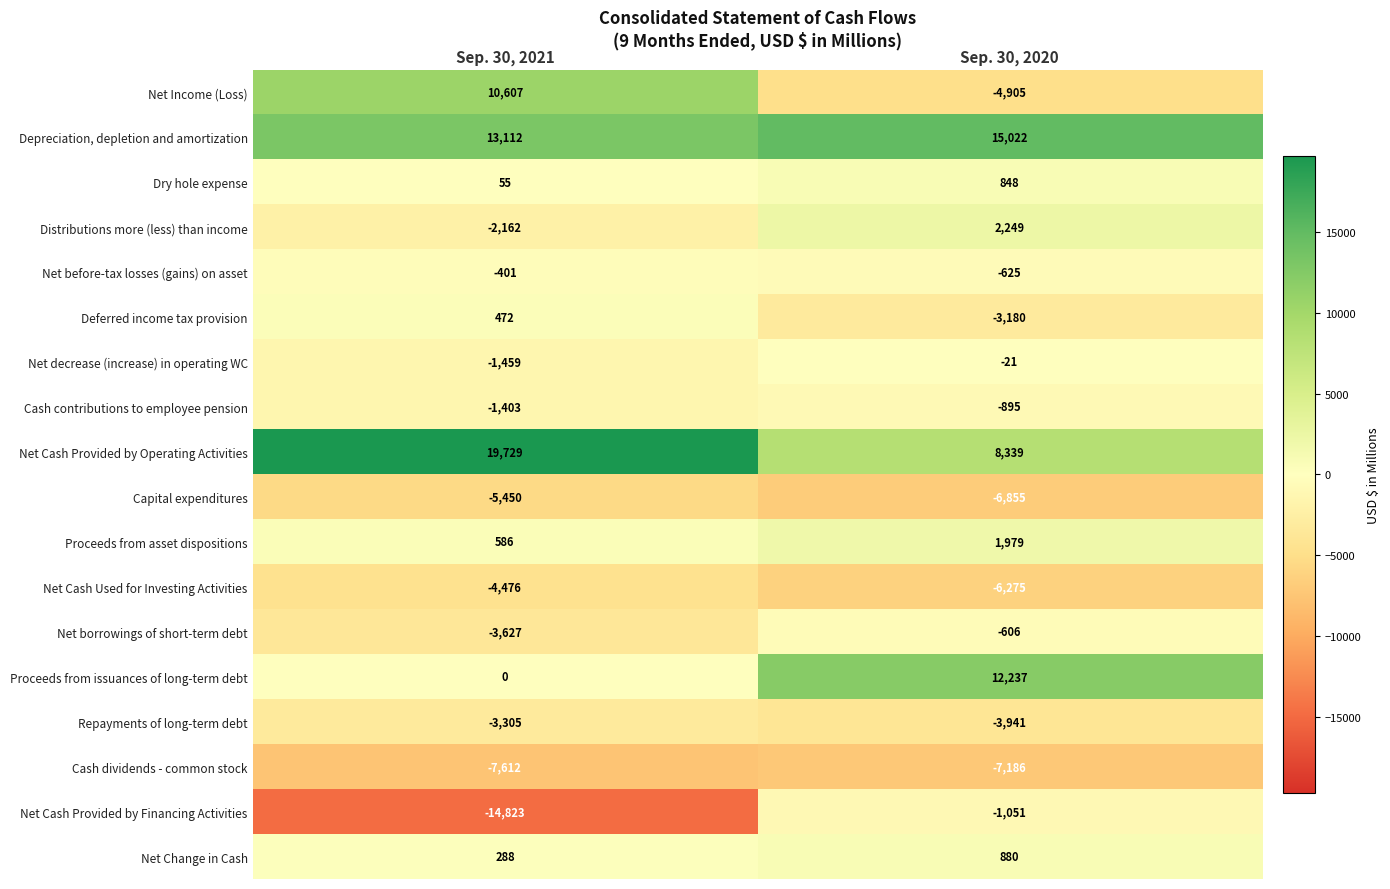

Which label corresponds to the smallest value in the chart?

Sep. 30, 2021